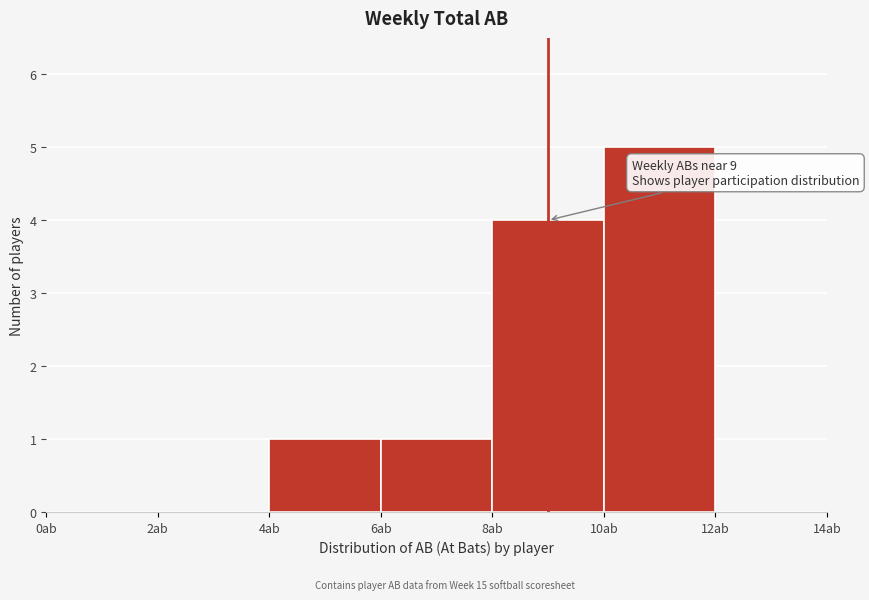

Which range on the x-axis has the tallest bar?

10 to 12